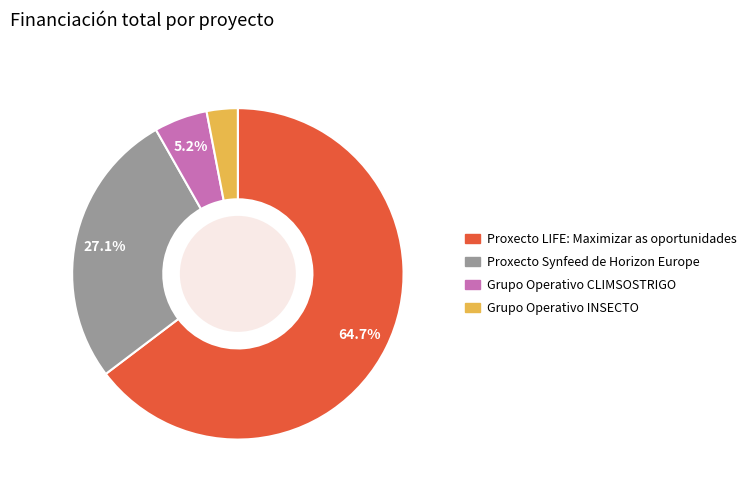

What percentage is the Grupo Operativo INSECTO slice, to the nearest percent?

3%